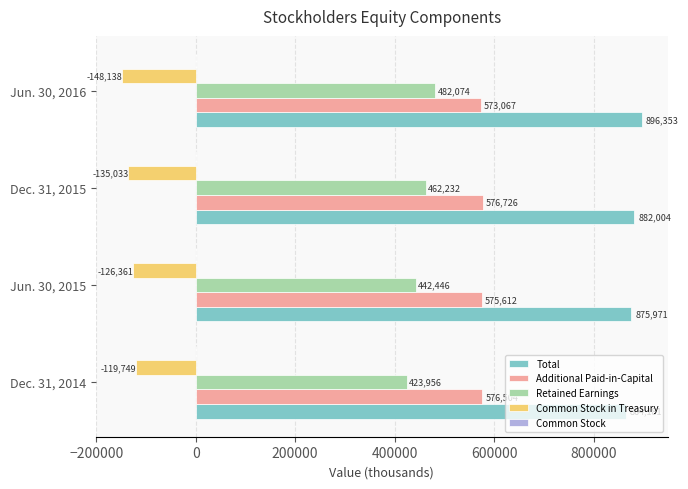

The Total series shows 1523146 at Dec. 31, 2014. True or false?

False